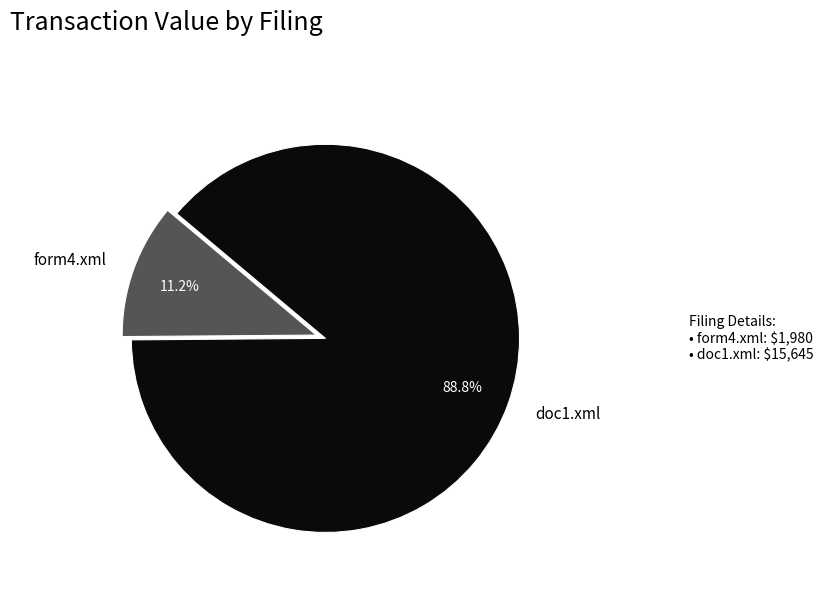

What portion of the pie excludes form4.xml?

88.8%